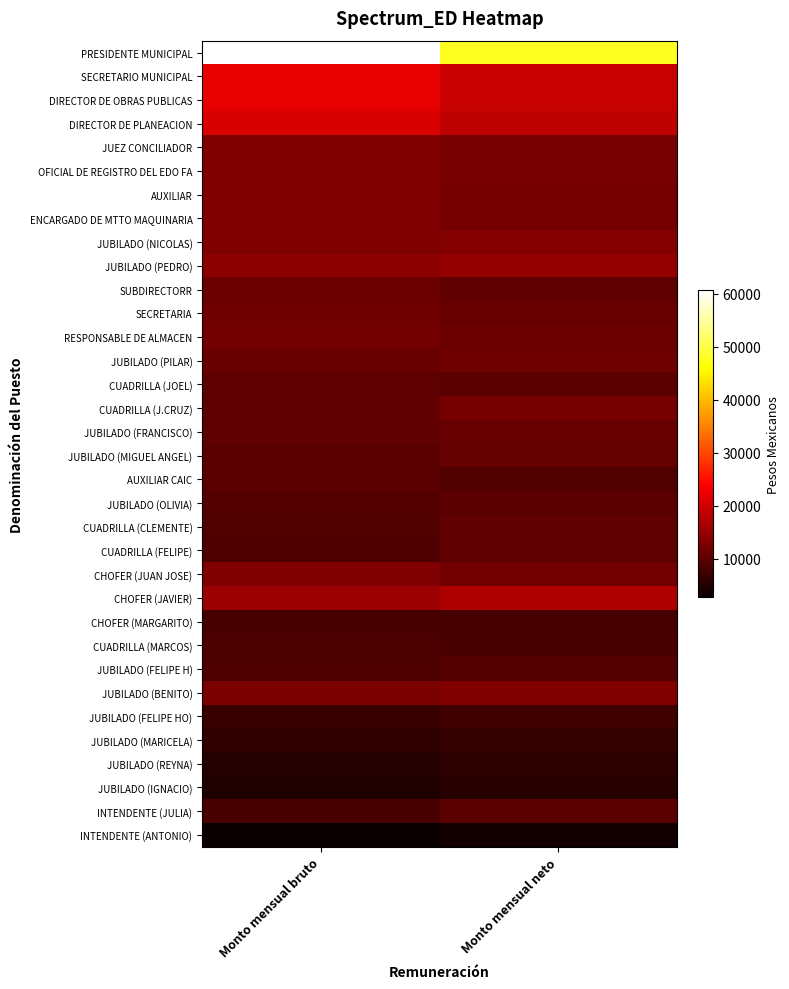

Rank the series by their maximum value, from lowest to highest.

INTENDENTE (ANTONIO), JUBILADO (IGNACIO), JUBILADO (REYNA), JUBILADO (MARICELA), JUBILADO (FELIPE HO), CHOFER (MARGARITO), CUADRILLA (MARCOS), JUBILADO (FELIPE H), INTENDENTE (JULIA), JUBILADO (OLIVIA), AUXILIAR CAIC, CUADRILLA (FELIPE), CUADRILLA (JOEL), CUADRILLA (CLEMENTE), JUBILADO (MIGUEL ANGEL), JUBILADO (FRANCISCO), SUBDIRECTORR, SECRETARIA, JUBILADO (PILAR), RESPONSABLE DE ALMACEN, CUADRILLA (J.CRUZ), CHOFER (JUAN JOSE), ENCARGADO DE MTTO MAQUINARIA, JUBILADO (BENITO), JUEZ CONCILIADOR, OFICIAL DE REGISTRO DEL EDO FA, AUXILIAR, JUBILADO (NICOLAS), JUBILADO (PEDRO), CHOFER (JAVIER), DIRECTOR DE PLANEACION, SECRETARIO MUNICIPAL, DIRECTOR DE OBRAS PUBLICAS, PRESIDENTE MUNICIPAL